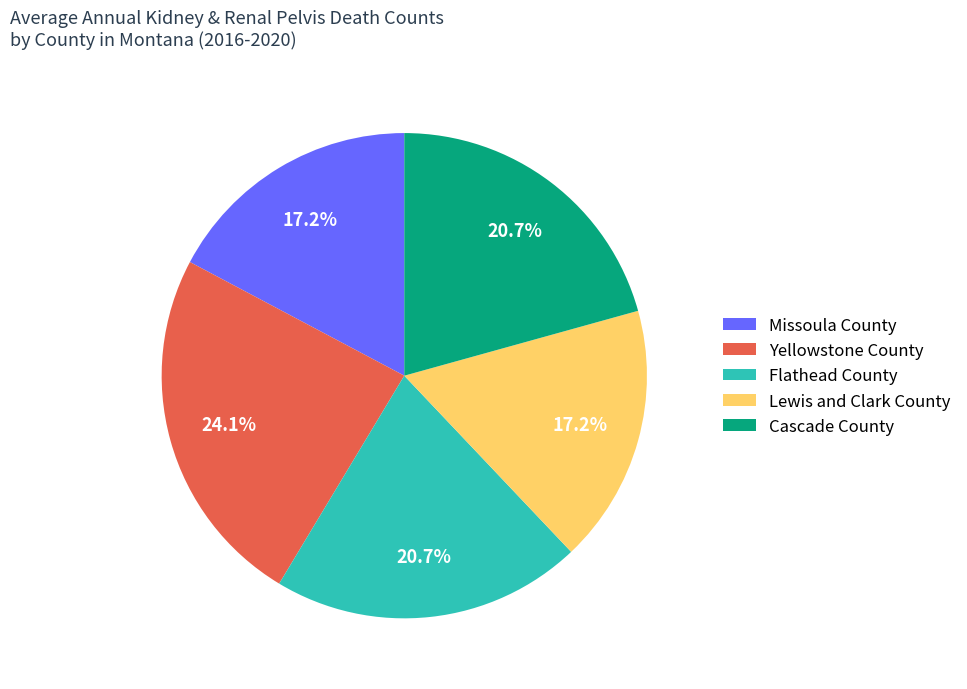

Which category has the biggest portion of the pie?

Yellowstone County